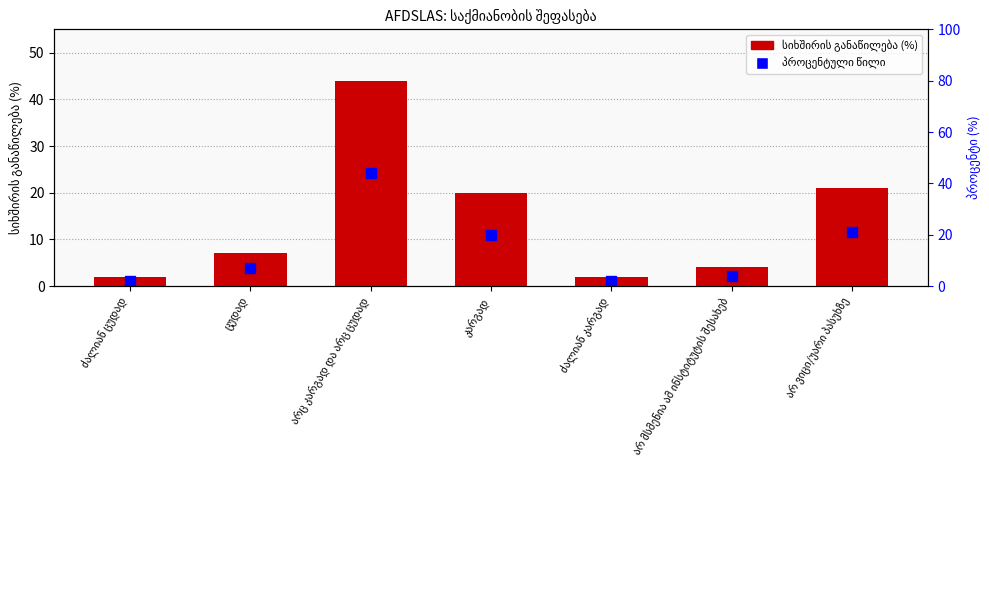

The chart shows a value of 21 at არ ვიცი/უარი პასუხზე. True or false?

True